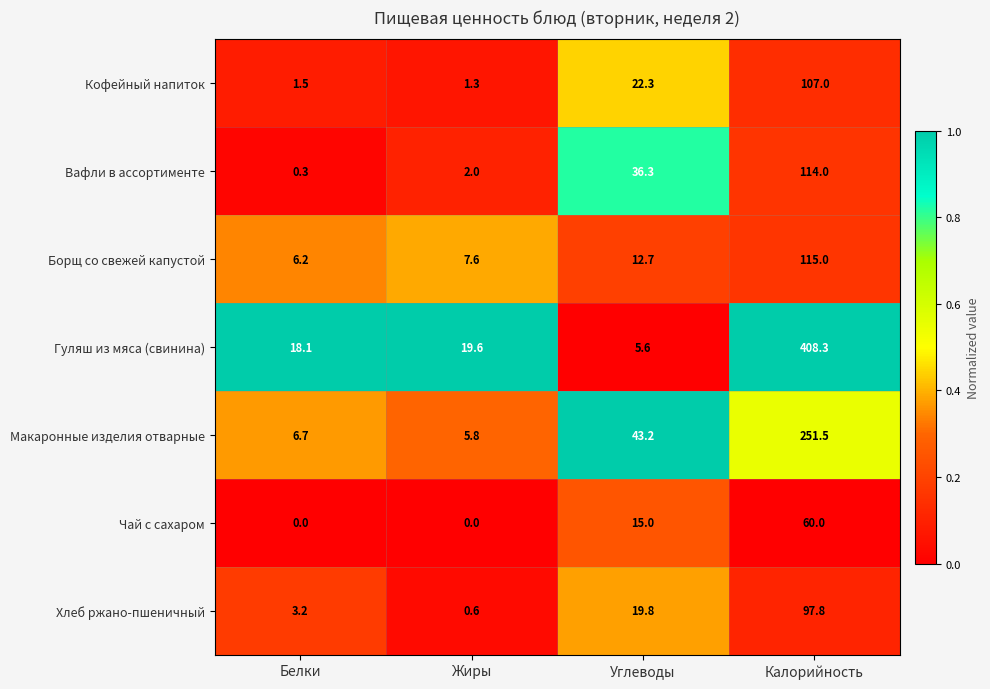

Which series has the largest total across all categories?

Гуляш из мяса (свинина)